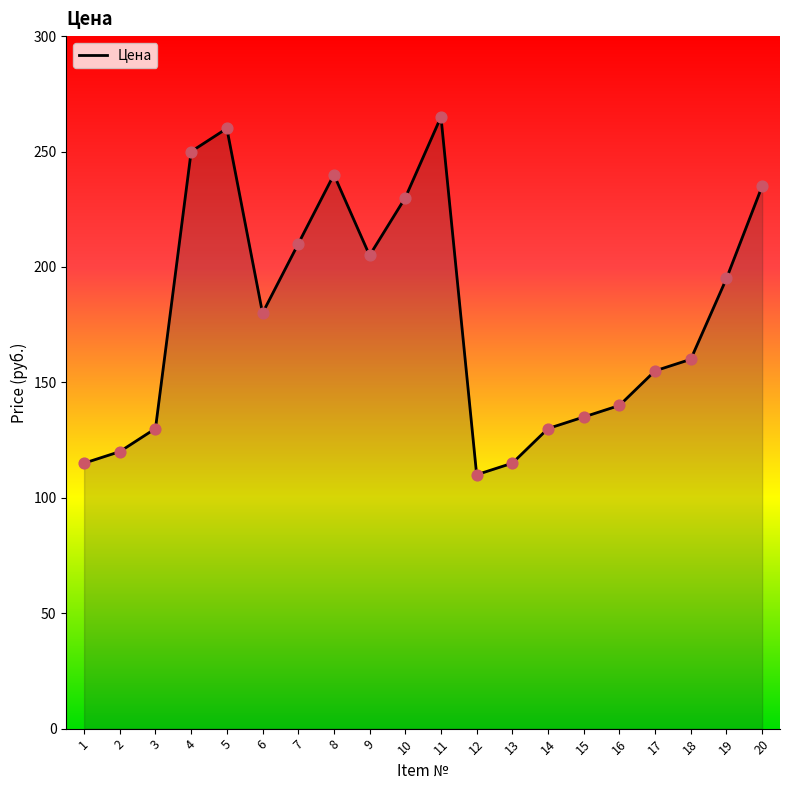

Between 1 and 9, which is larger?

9